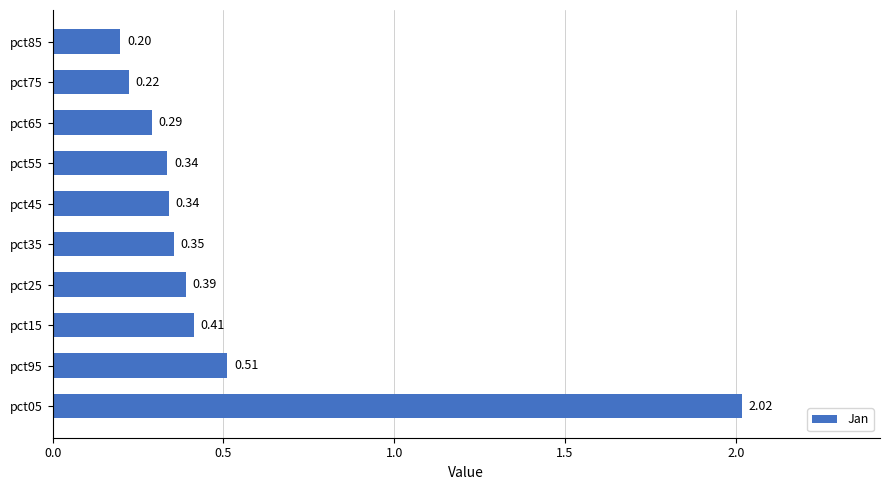

At which category does the chart reach its minimum across all series?

pct85